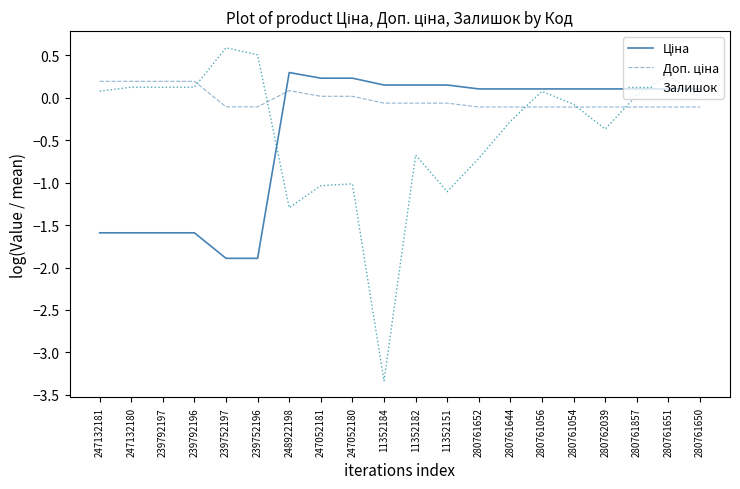

Which series changed the most between 247052181 and 11352184?

Залишок